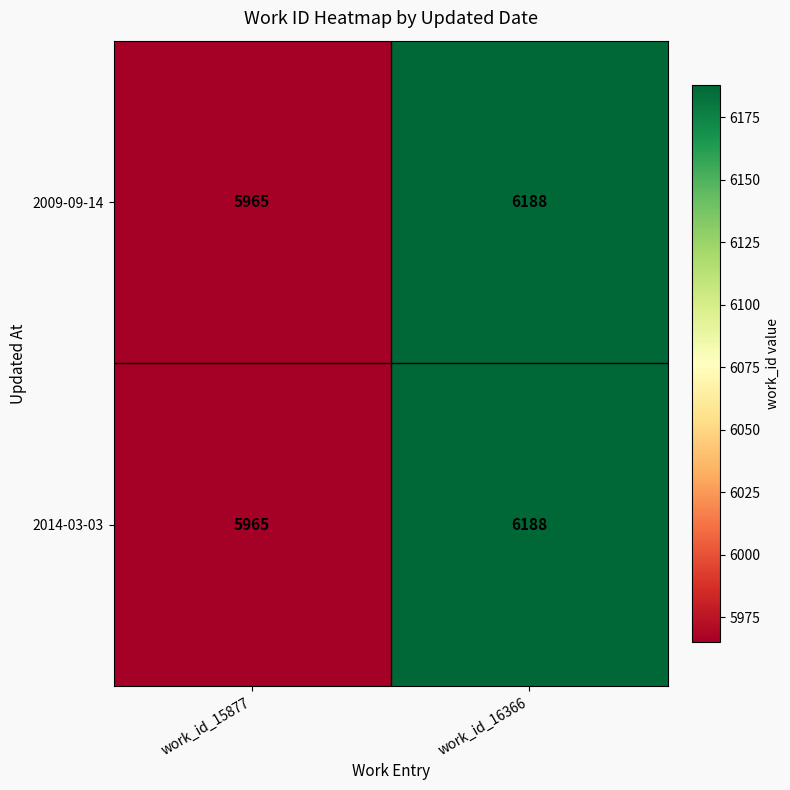

The value of 2009-09-14 at work_id_15877 is 5965. True or false?

True